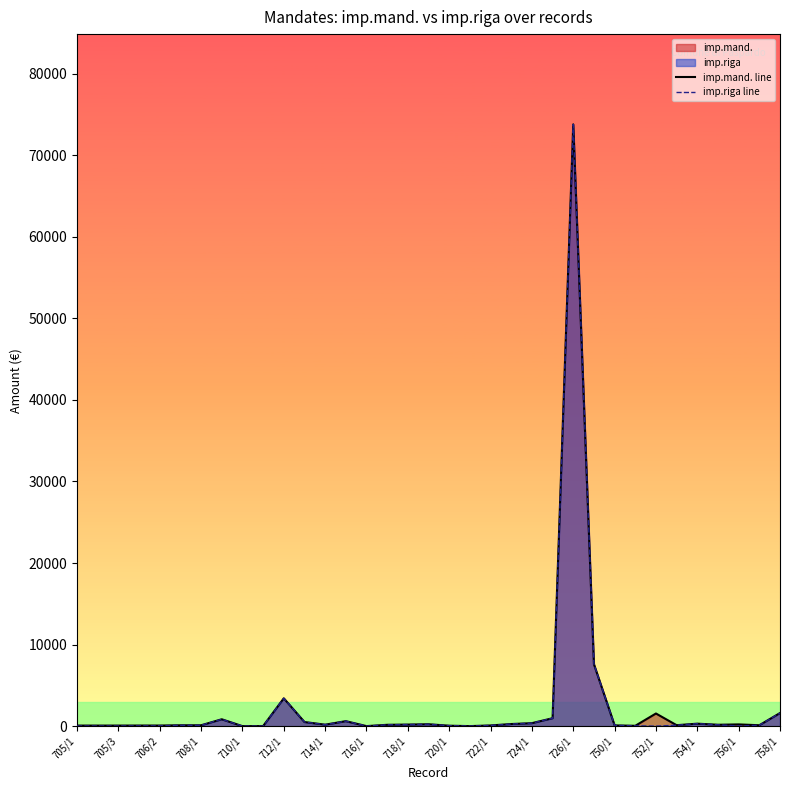

Is the value of imp.mand. line at 712/1 greater than the value of imp.riga line at 706/2?

Yes